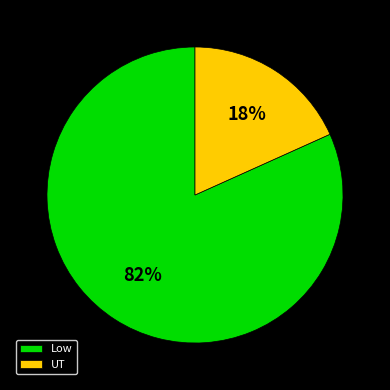

Is there any slice that represents more than half of the pie?

Yes